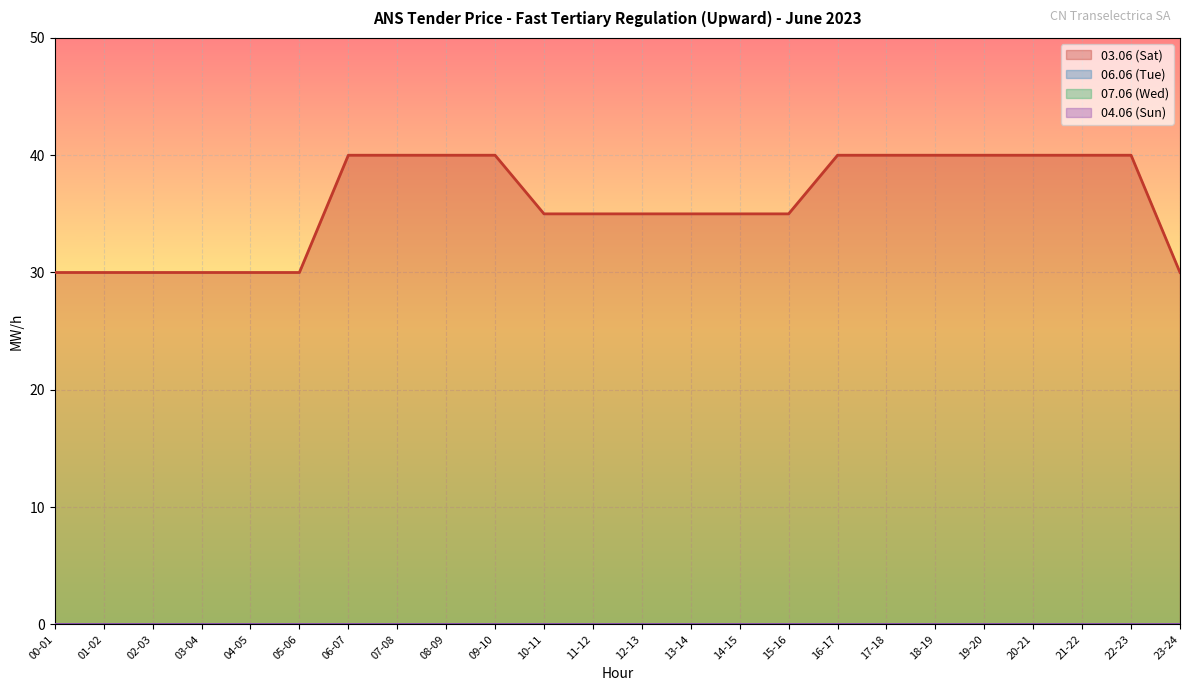

True or false: 06.06 (Tue) and 07.06 (Wed) cross at least once.

False